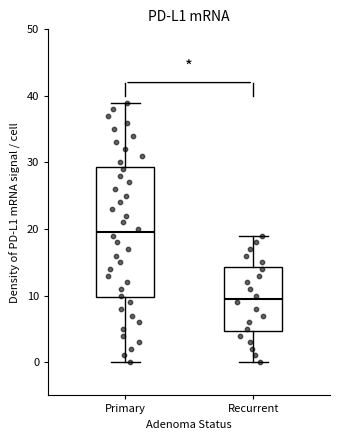

Where does the upper whisker of the box for Primary end on the y-axis? The values are not printed on the chart, so give them approximately, as read against the axis.

39